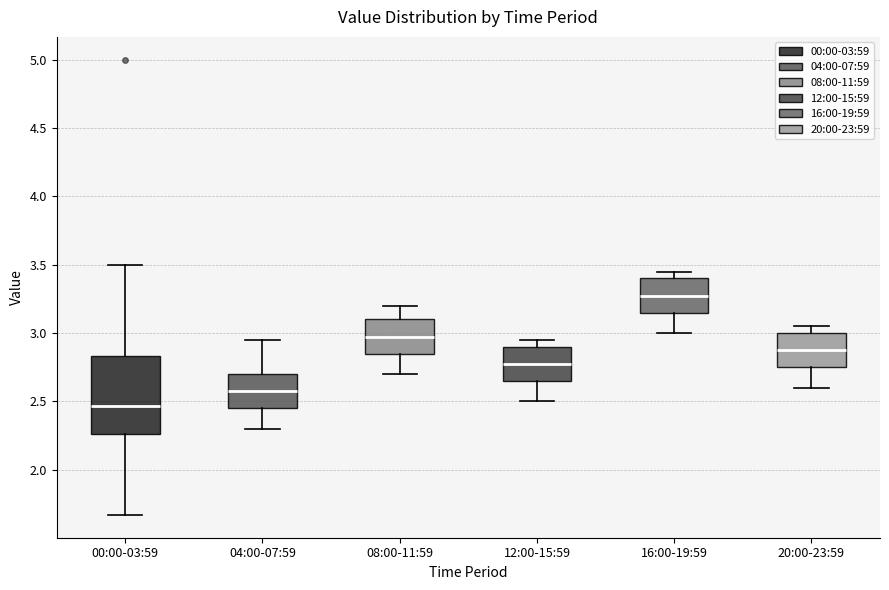

Where is the upper edge of the box for 08:00-11:59 on the y-axis? The values are not printed on the chart, so give them approximately, as read against the axis.

3.10